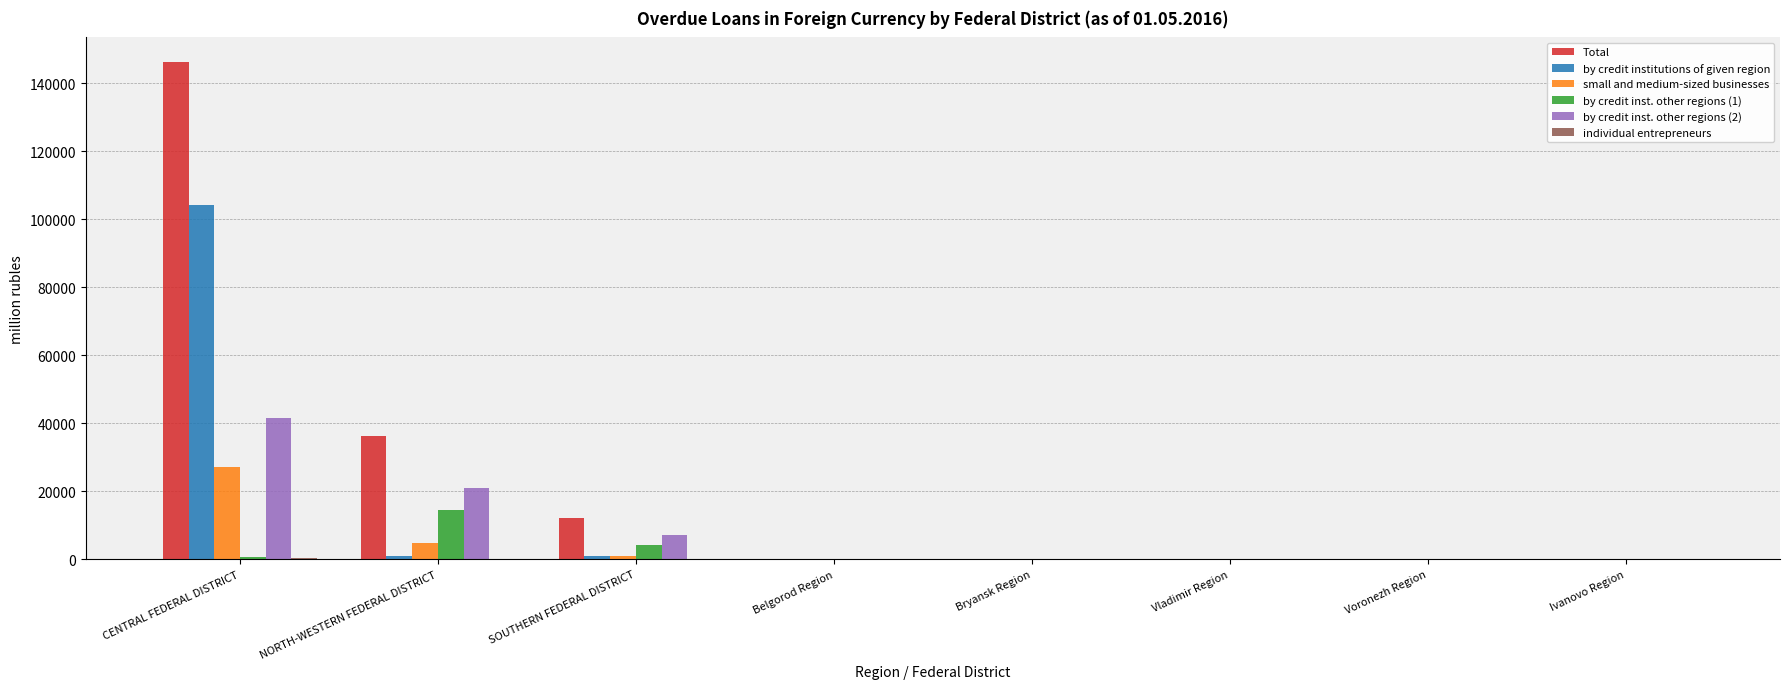

Which series has the largest range (max minus min)?

Total